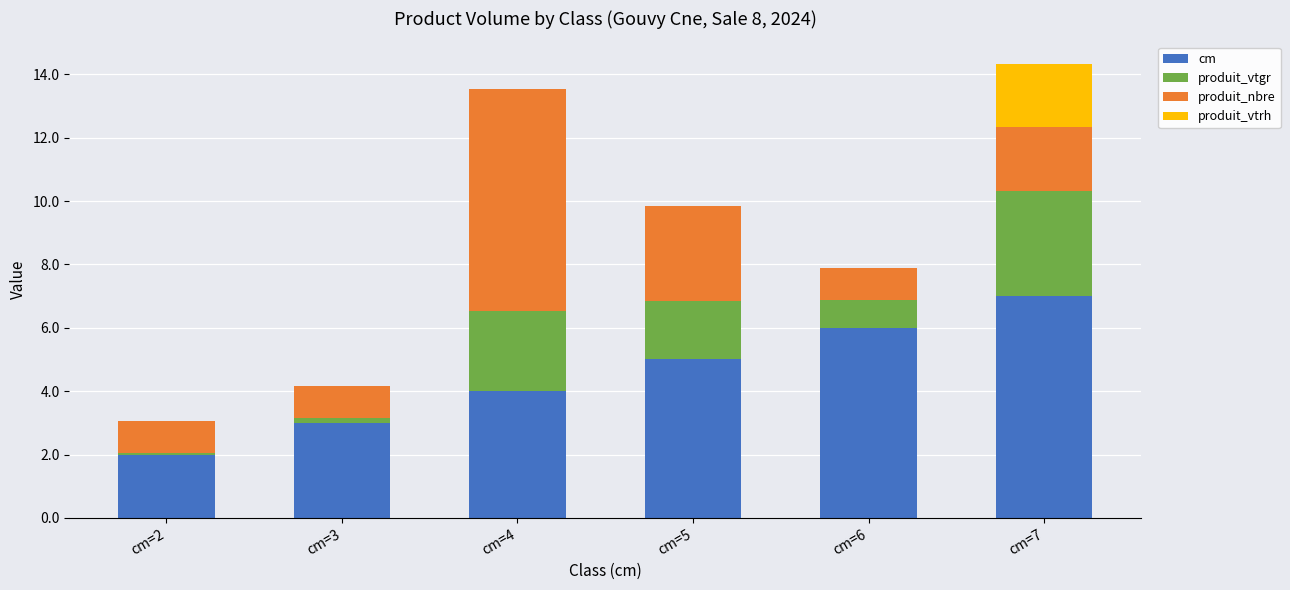

Does the chart contain stacked bars?

Yes